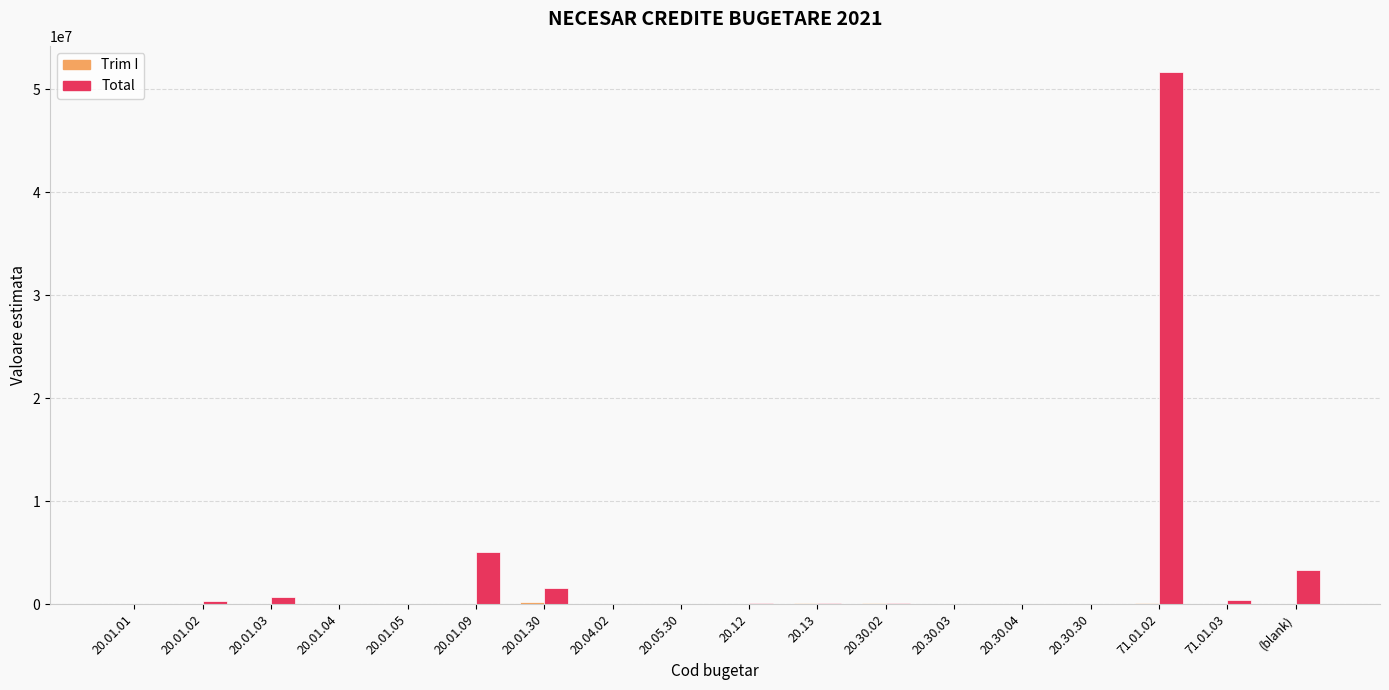

Which series has the largest total across all categories?

Total